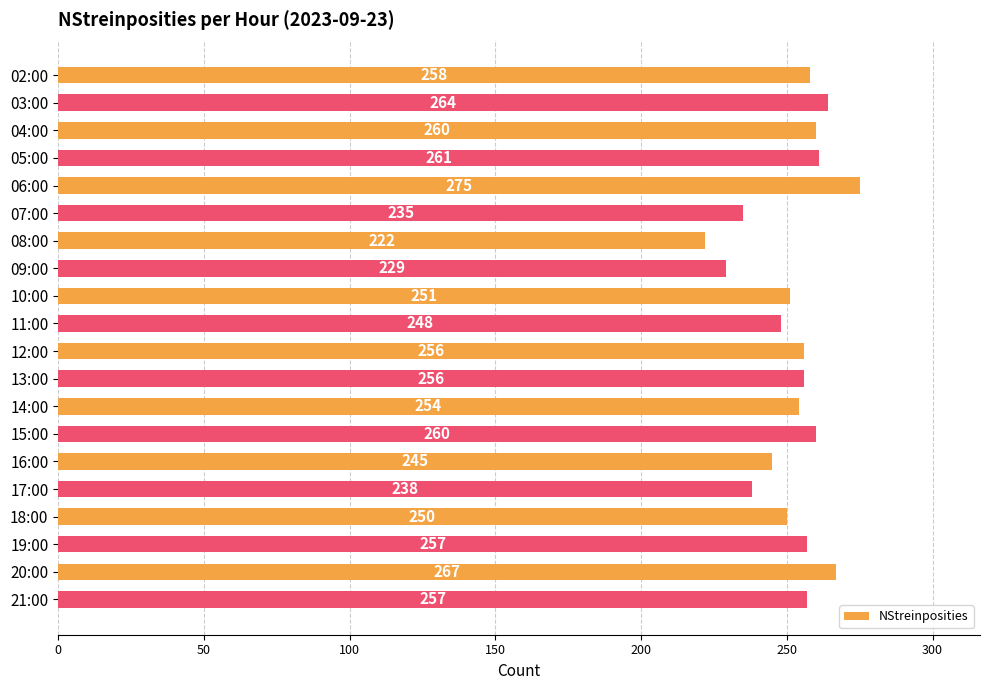

What is the difference between the values at 07:00 and 04:00?

25